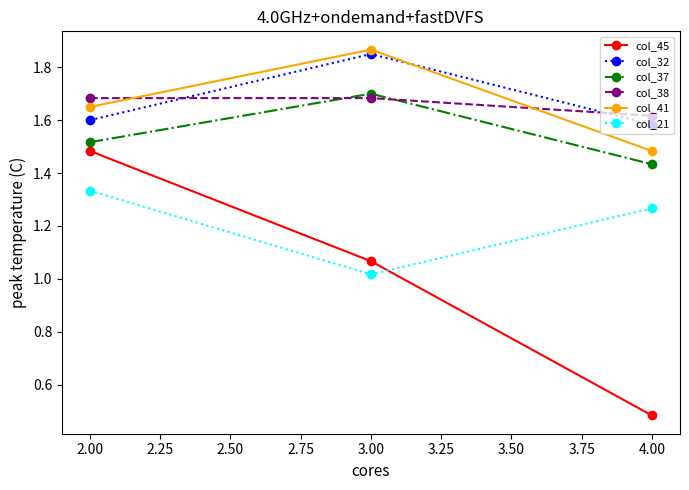

True or false: col_32 has a value of 1.6 at 2.00.

True